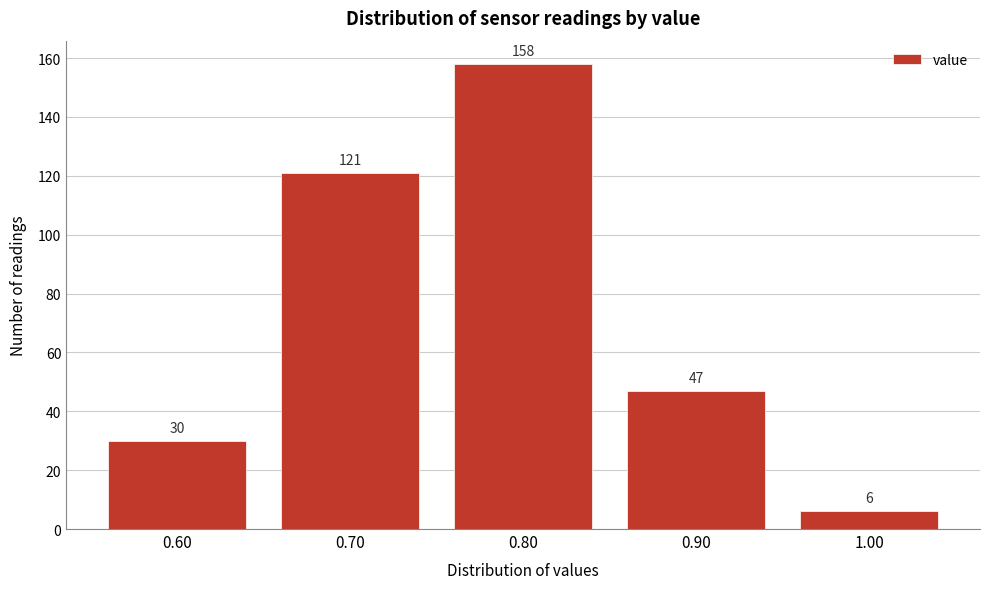

Reading right to left, extract all data points from this chart.

1.00=6	0.90=47	0.80=158	0.70=121	0.60=30